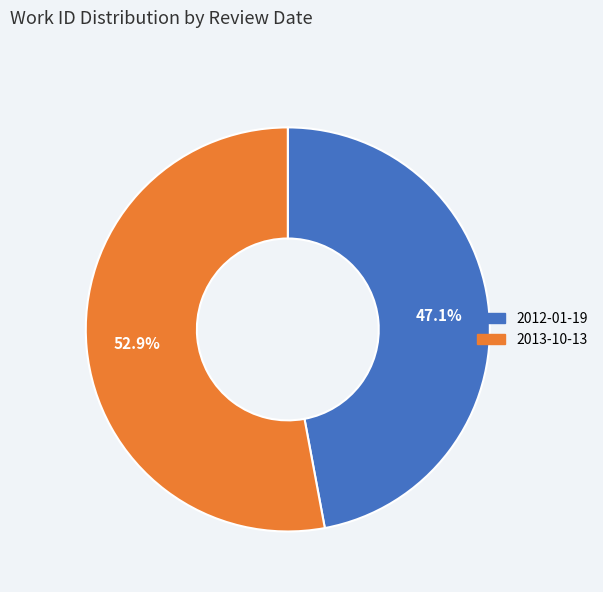

The 2013-10-13 slice represents 59% of the pie. True or false?

False